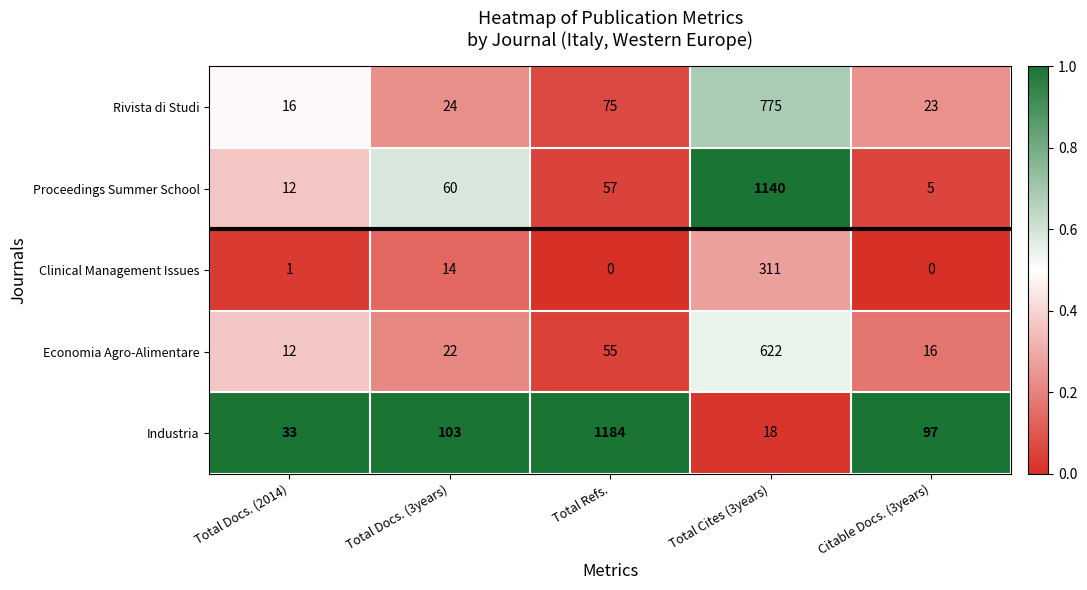

At how many categories does at least one series exceed 0?

5